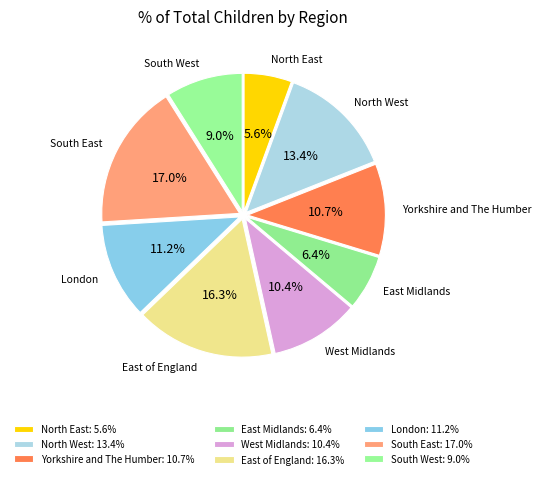

To the nearest percent, what portion does North East represent?

6%